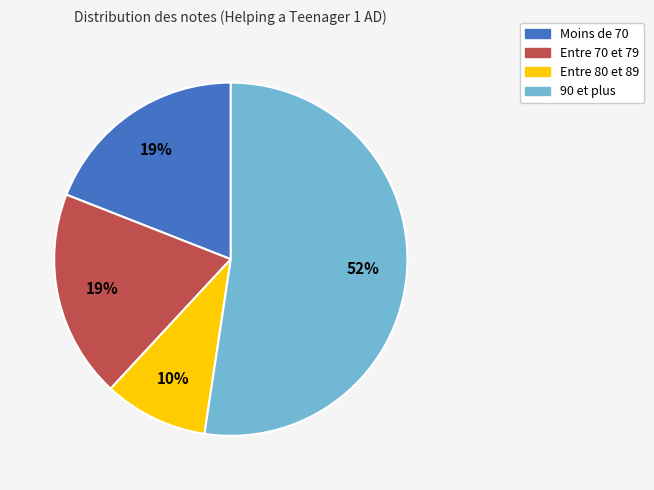

Is it true that Moins de 70 is 31% of the pie?

False